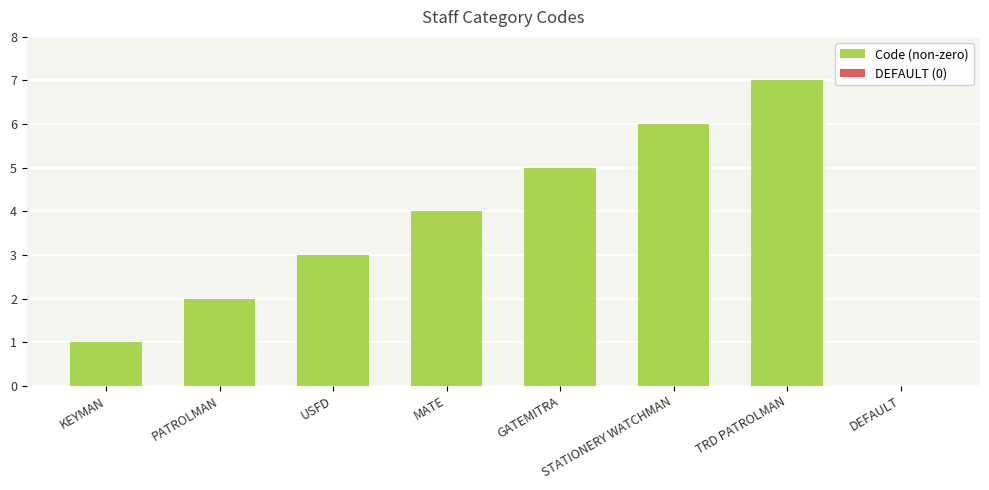

What is the approximate value at STATIONERY WATCHMAN?

6